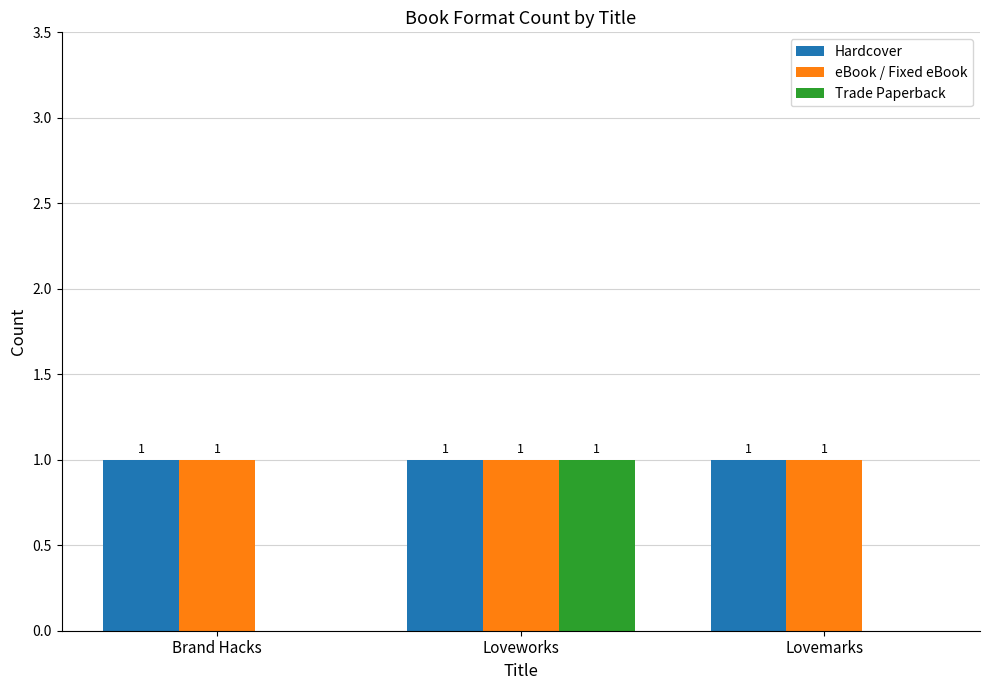

Which series changed the most between Brand Hacks and Loveworks?

Trade Paperback